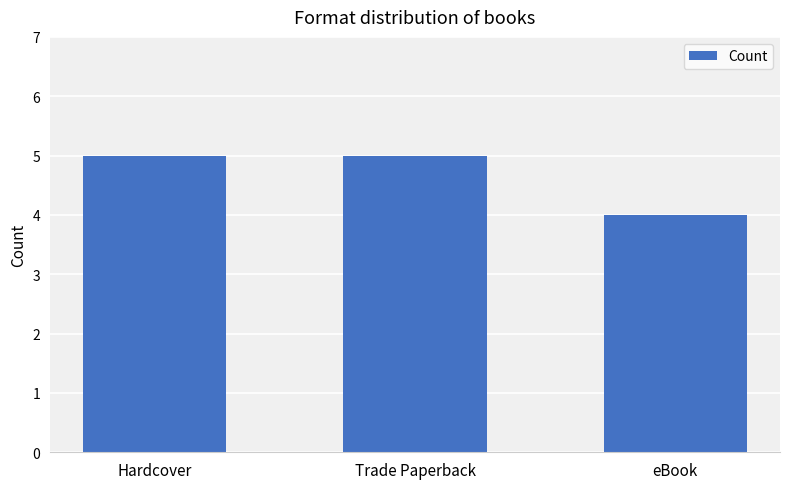

Does the chart contain any negative values?

No